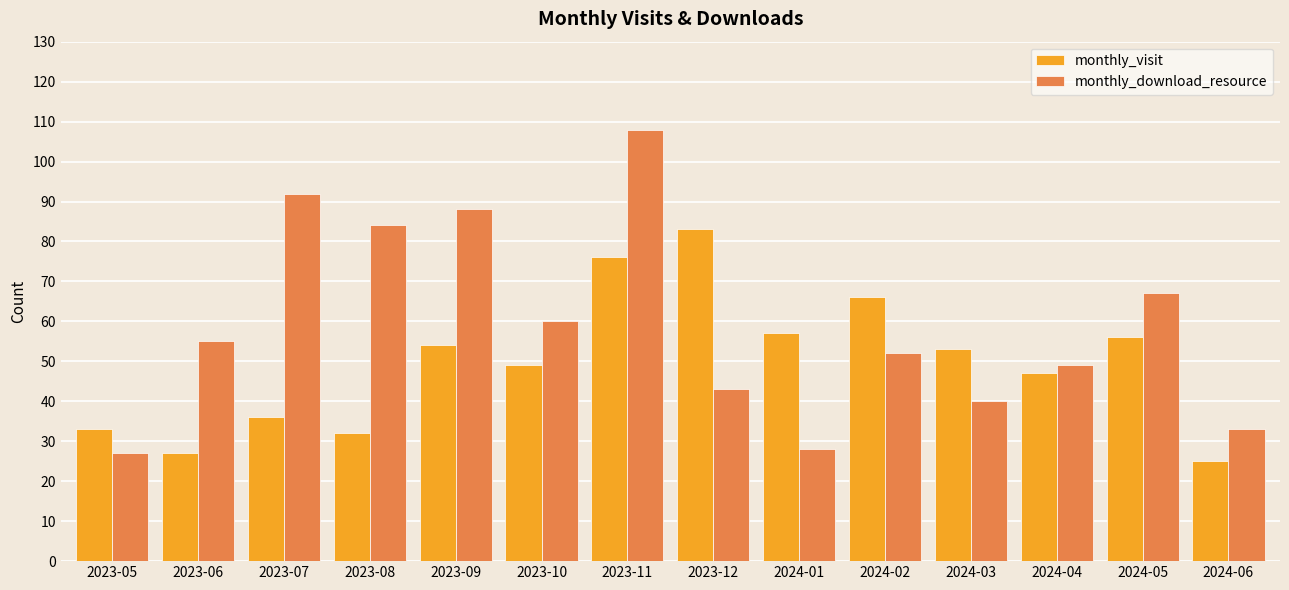

What is the average value of the monthly_download_resource series?

59